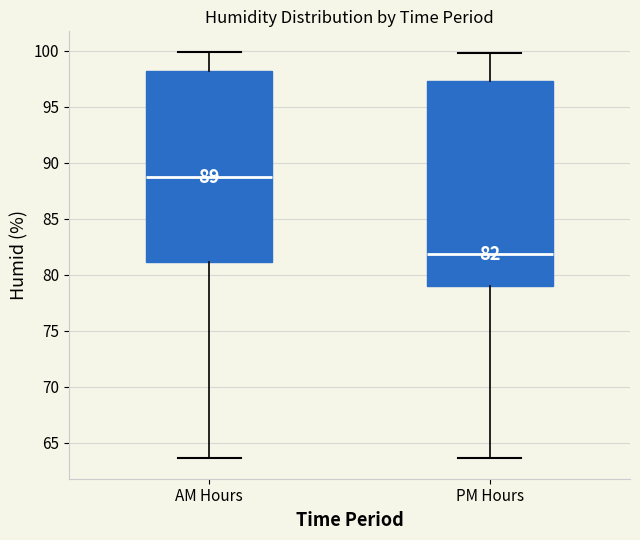

Which box is the tallest, from its lower edge to its upper edge?

PM Hours